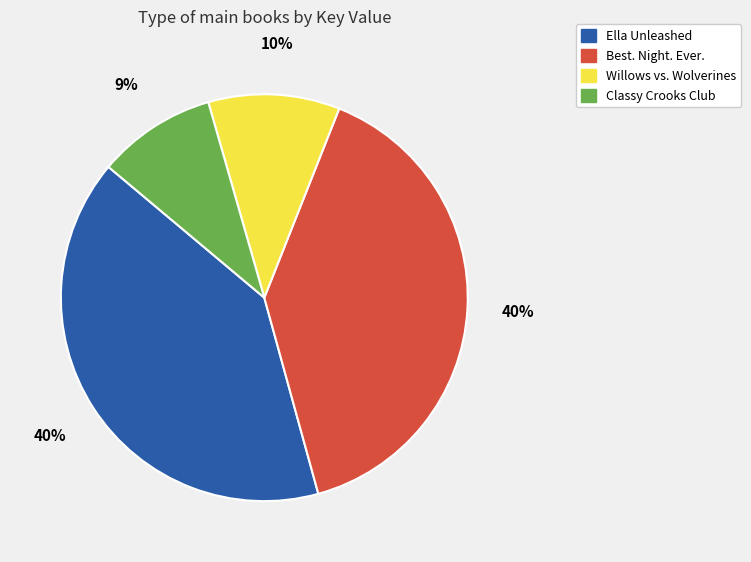

What is the smallest slice in the pie chart?

Classy Crooks Club